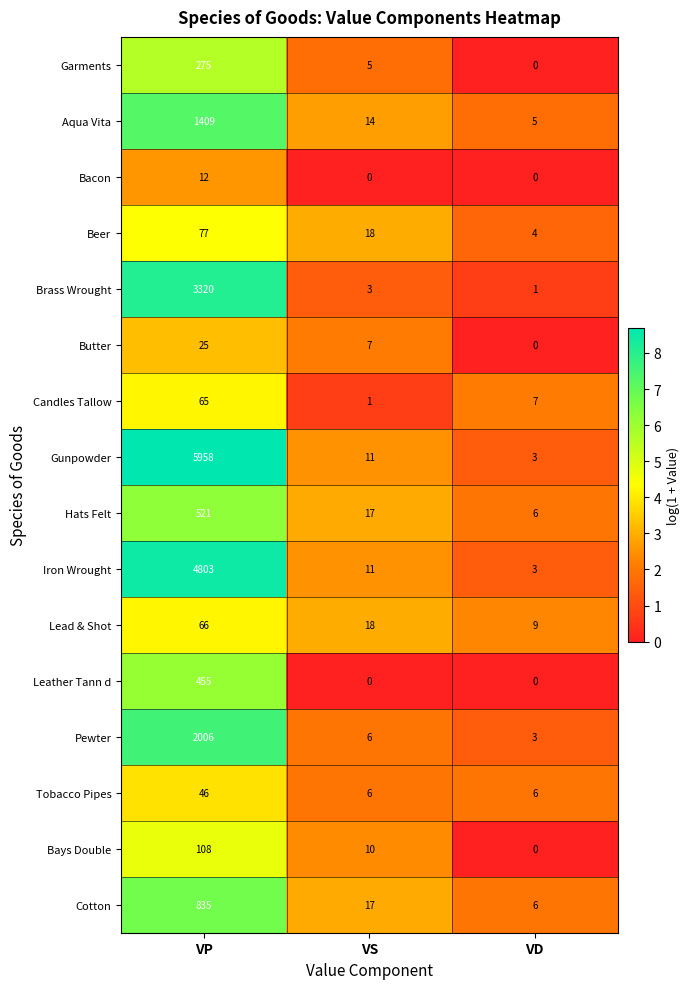

At which label is Butter closest to 12?

VS